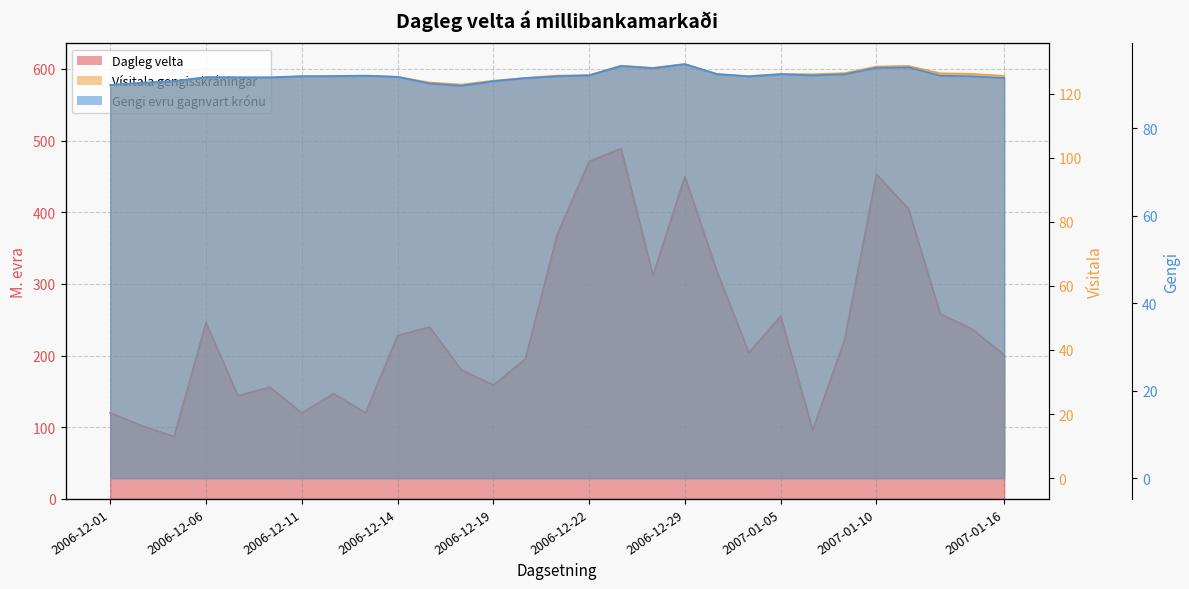

True or false: Vísitala gengisskráningar has more than 2 interior local peaks.

True